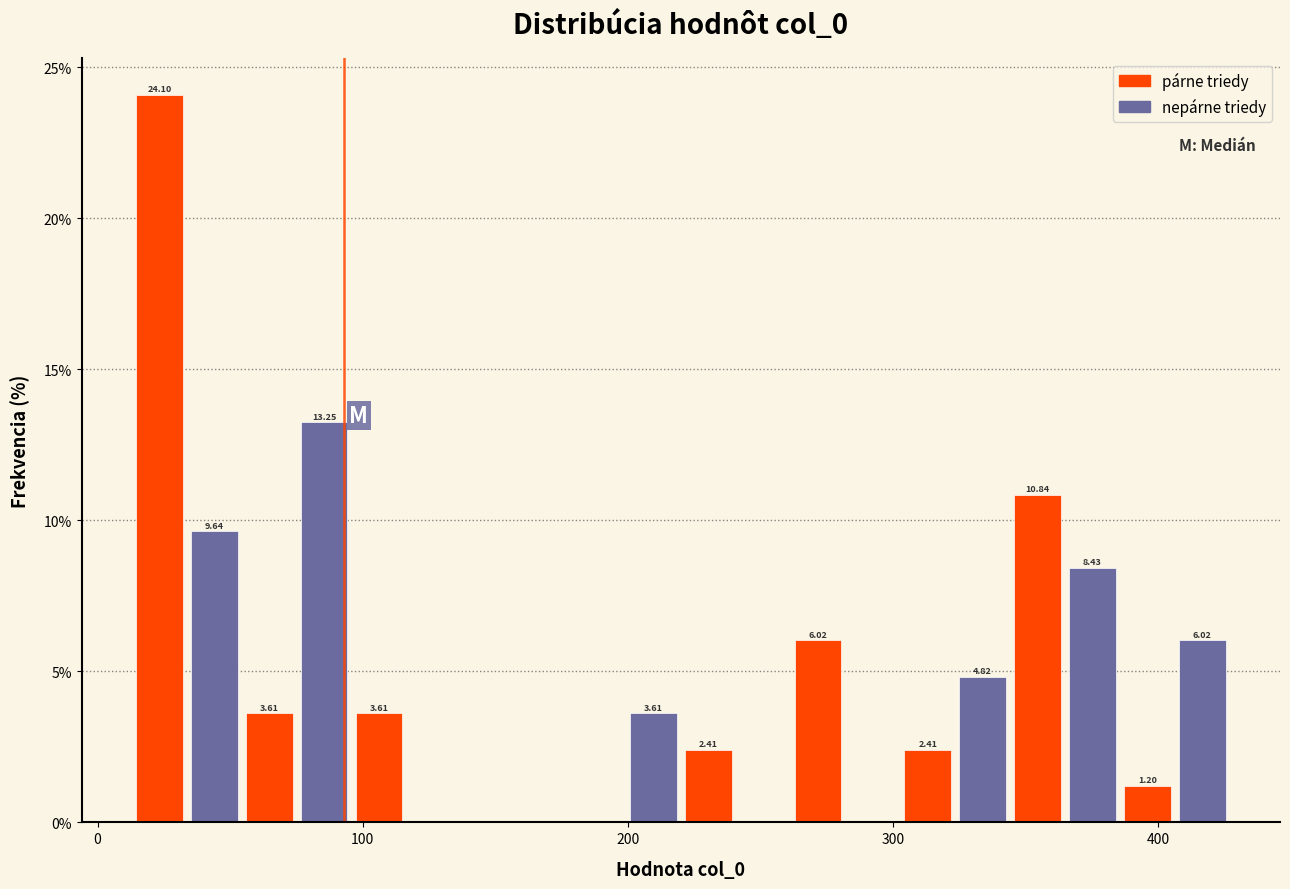

Read against the x-axis, roughly where is the centre of the tallest bar?

20